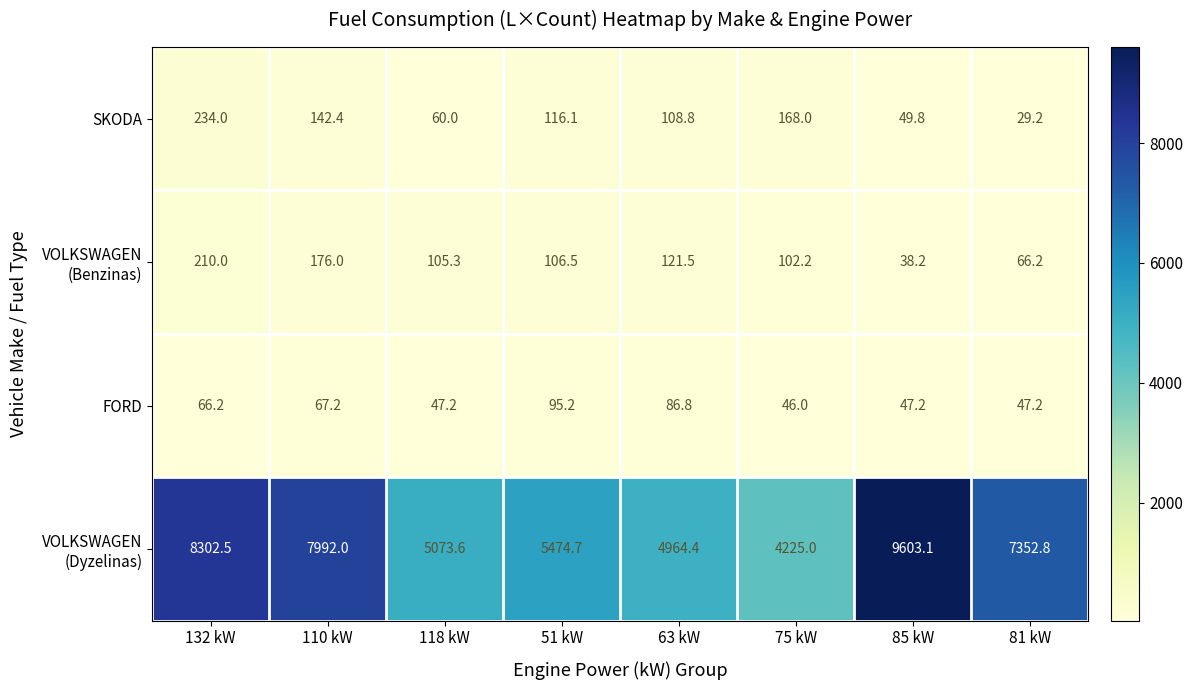

The SKODA series shows 60.0 at 118 kW. True or false?

True